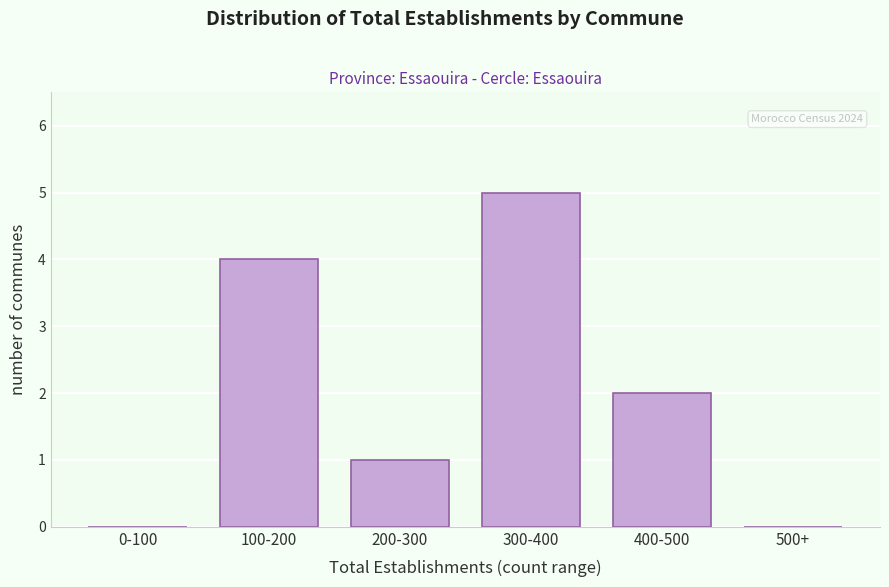

Reading left to right, what are all the values shown in this chart?

0-100=0	100-200=4	200-300=1	300-400=5	400-500=2	500+=0